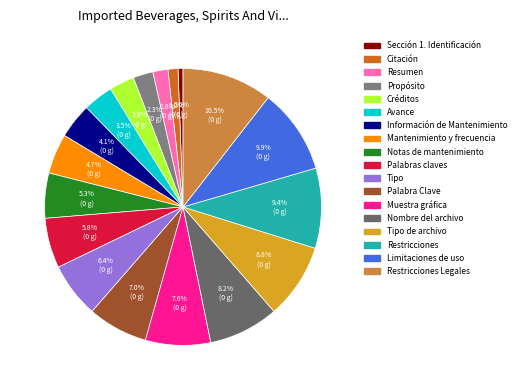

True or false: Restricciones Legales accounts for 1% of the total.

False